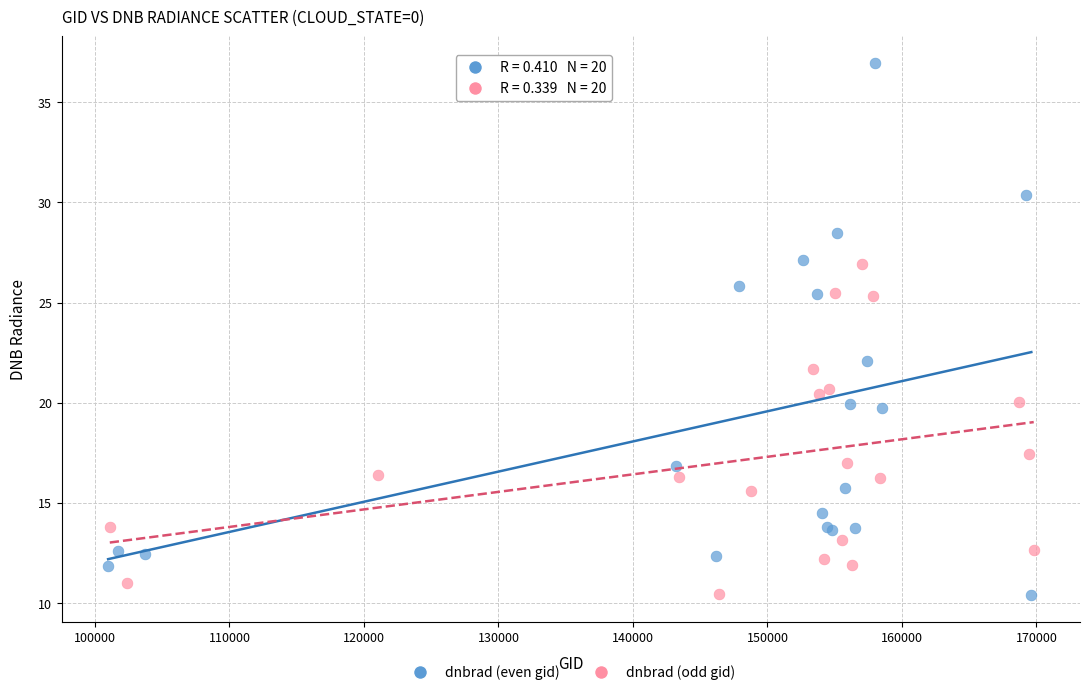

Which series contains the highest Y value?

dnbrad (even gid)